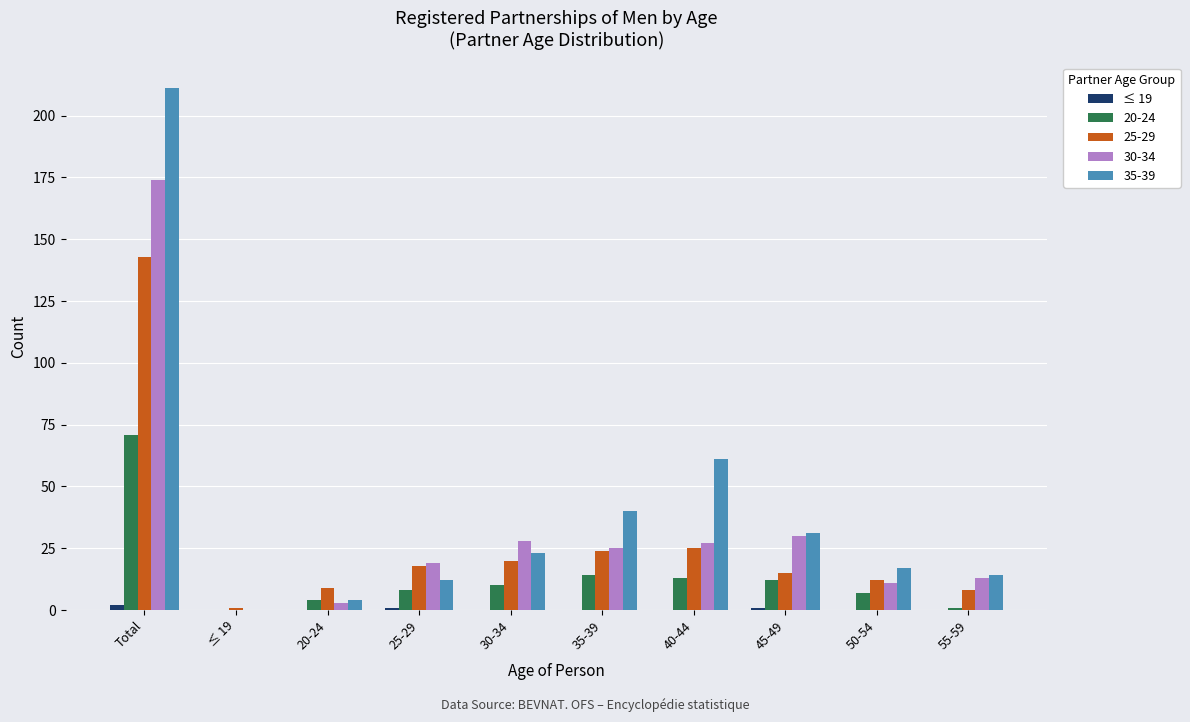

Where is 35-39 nearest to the value 105?

40-44